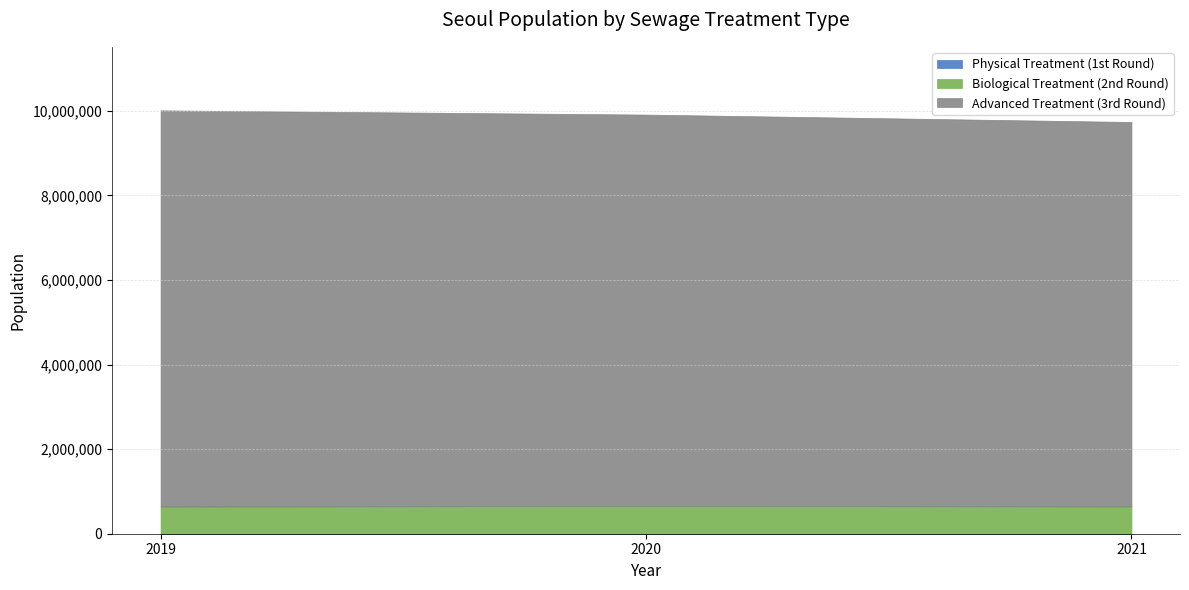

Between 2020 and 2021, which series saw the biggest shift?

Advanced Treatment (3rd Round)